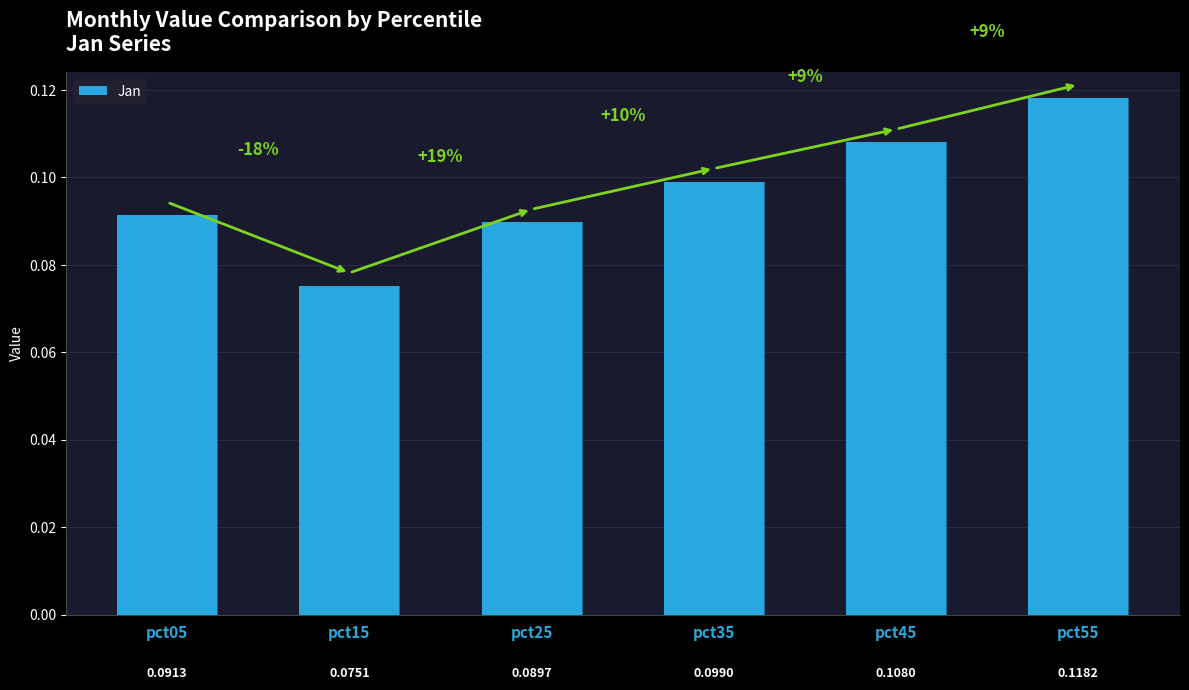

What is the value of the 1st bar from the left?

0.1